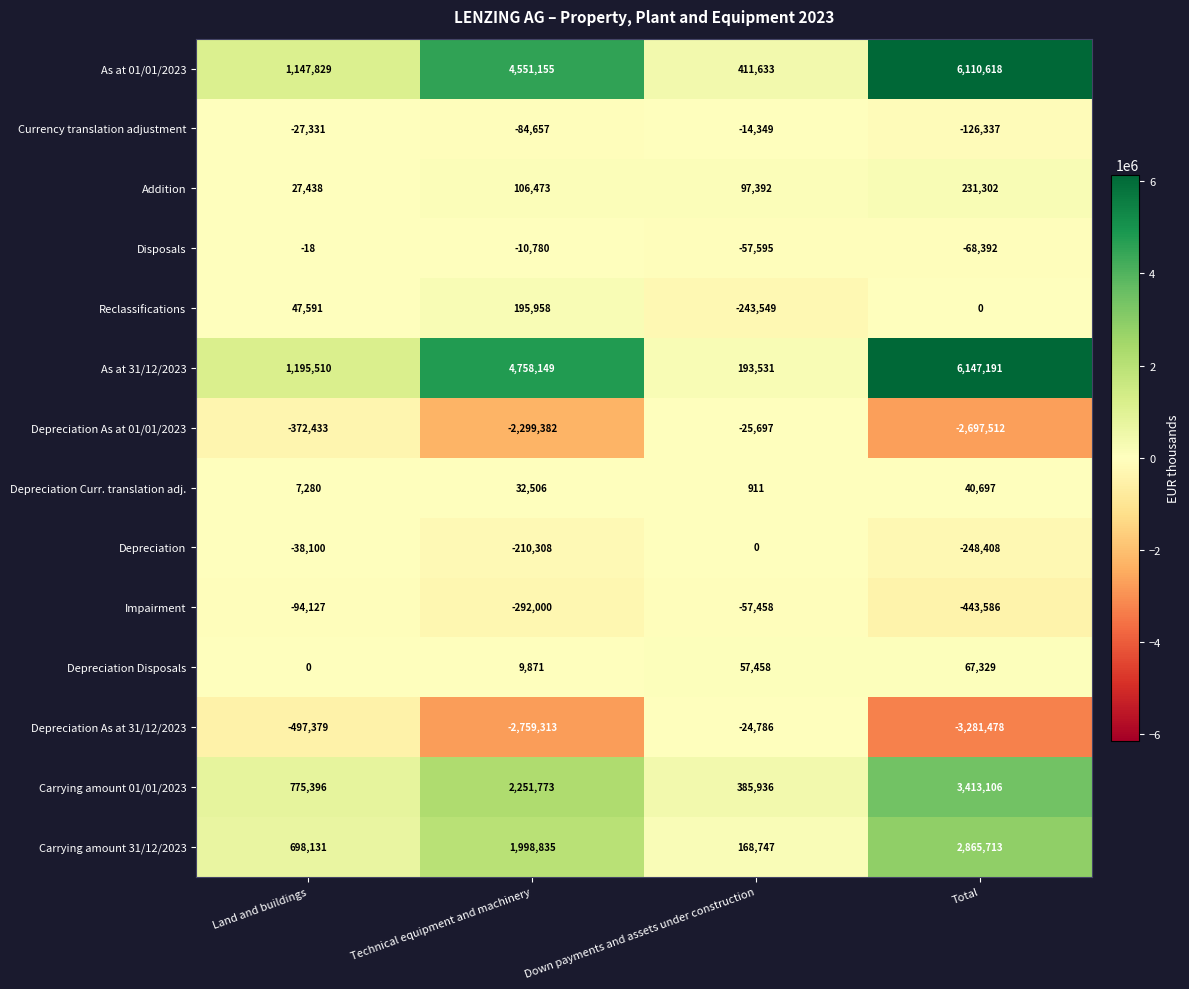

What is the sum of the Carrying amount 01/01/2023 values at Land and buildings and Total?

4188502